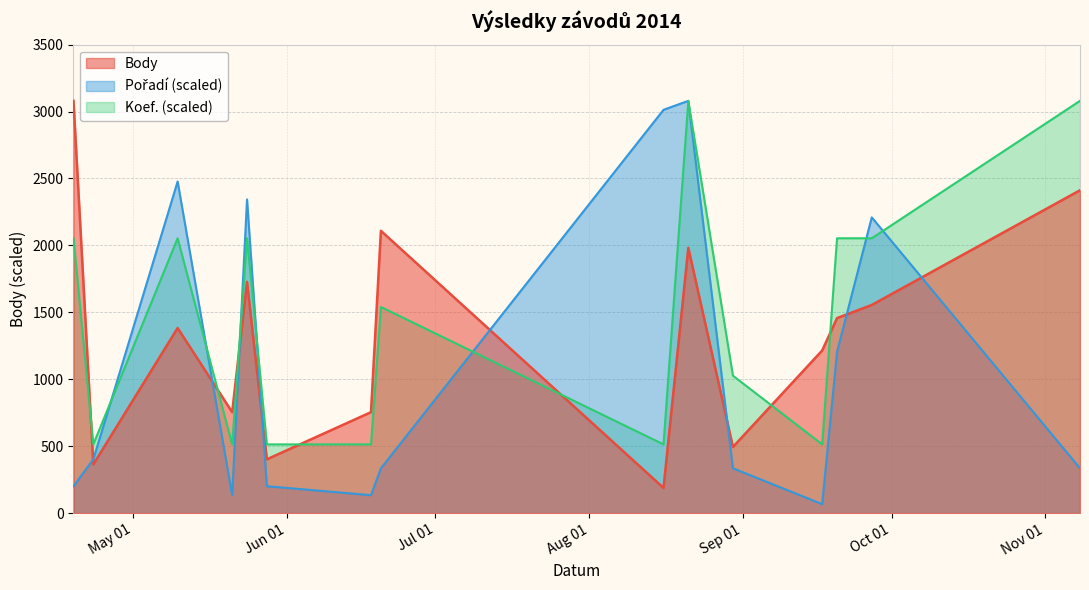

Is it true that Pořadí equals 595.6 at 2014-11-08?

False